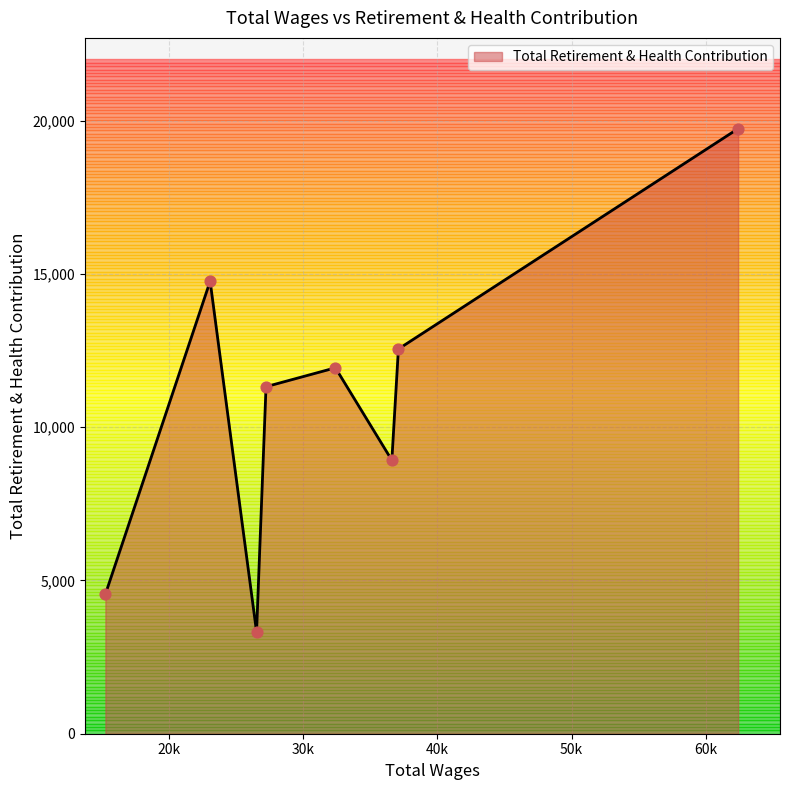

What is the maximum value shown in the chart?

19742